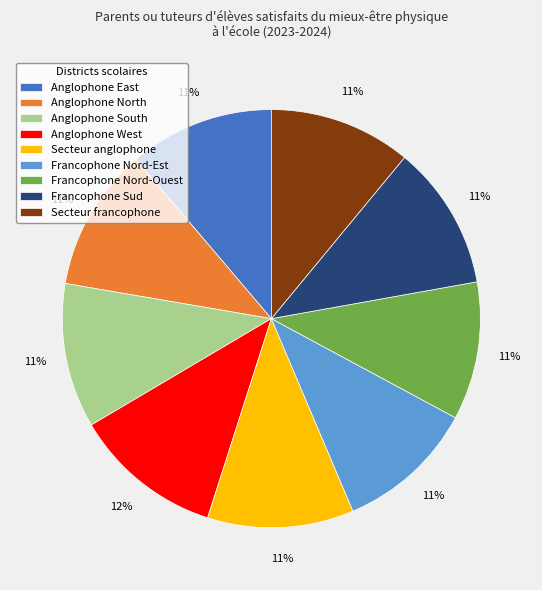

Does any single category account for the majority?

No